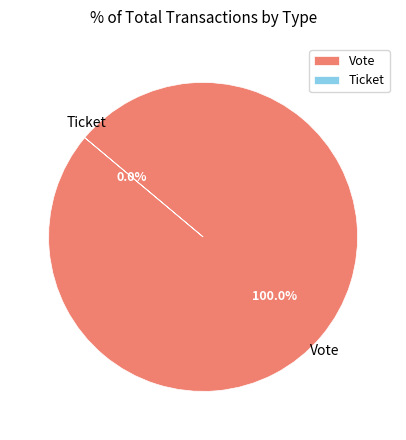

Which has a higher value, Ticket or Vote?

Vote